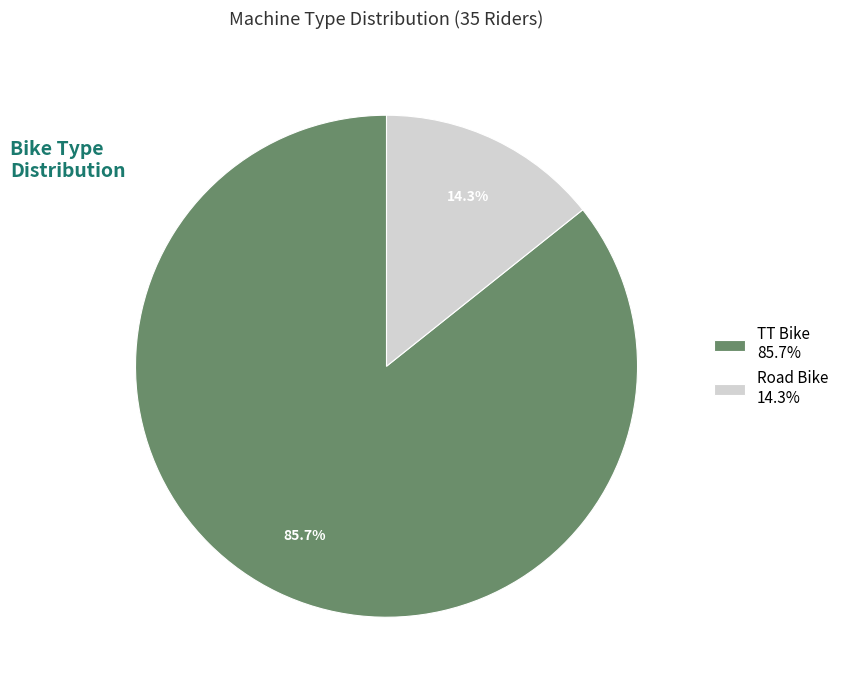

To the nearest percent, what percentage of the pie is Road Bike?

14%